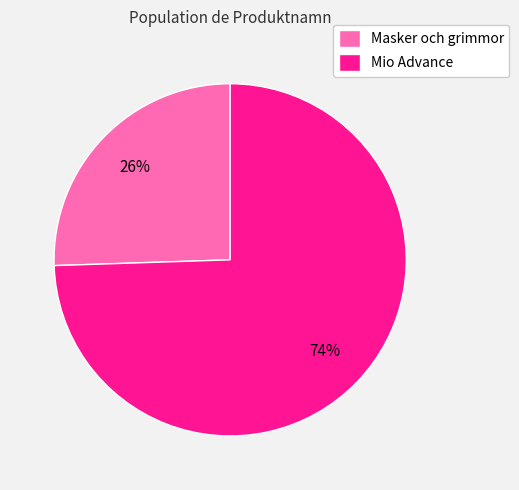

Which category has the biggest portion of the pie?

Mio Advance